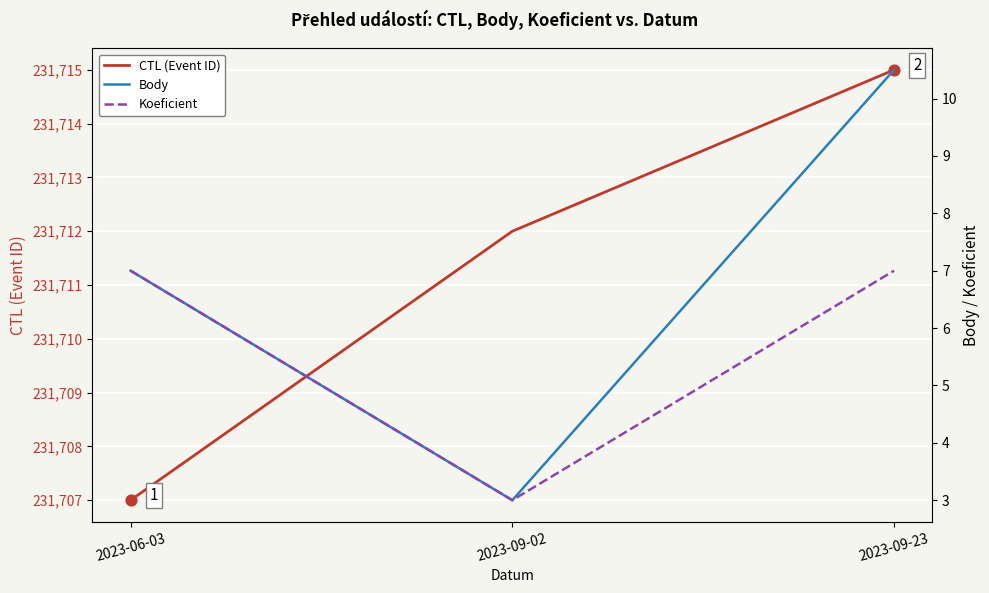

Which series has the largest total across all categories?

CTL (Event ID)